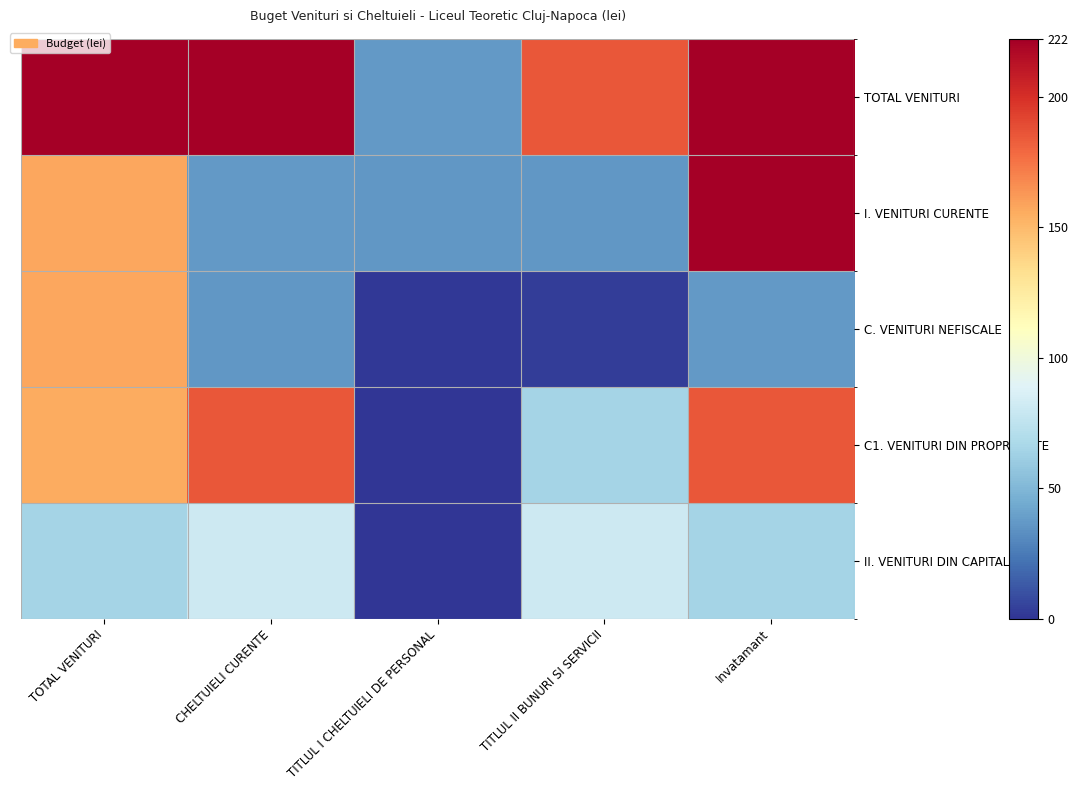

Reading right to left, what are all the values shown in this chart?

TOTAL VENITURI: Invatamant=222.0	TITLUL II BUNURI SI SERVICII=185.0	TITLUL I CHELTUIELI DE PERSONAL=37.0	CHELTUIELI CURENTE=222.0	TOTAL VENITURI=222.0
I. VENITURI CURENTE: Invatamant=222.0	TITLUL II BUNURI SI SERVICII=36.0	TITLUL I CHELTUIELI DE PERSONAL=36.0	CHELTUIELI CURENTE=37.0	TOTAL VENITURI=157.0
C. VENITURI NEFISCALE: Invatamant=37.0	TITLUL II BUNURI SI SERVICII=3.0	TITLUL I CHELTUIELI DE PERSONAL=1.0	CHELTUIELI CURENTE=36.0	TOTAL VENITURI=157.0
C1. VENITURI DIN PROPRIETATE: Invatamant=185.0	TITLUL II BUNURI SI SERVICII=65.0	TITLUL I CHELTUIELI DE PERSONAL=0.0	CHELTUIELI CURENTE=185.0	TOTAL VENITURI=156.0
II. VENITURI DIN CAPITAL: Invatamant=65.0	TITLUL II BUNURI SI SERVICII=81.0	TITLUL I CHELTUIELI DE PERSONAL=0.0	CHELTUIELI CURENTE=81.0	TOTAL VENITURI=65.0